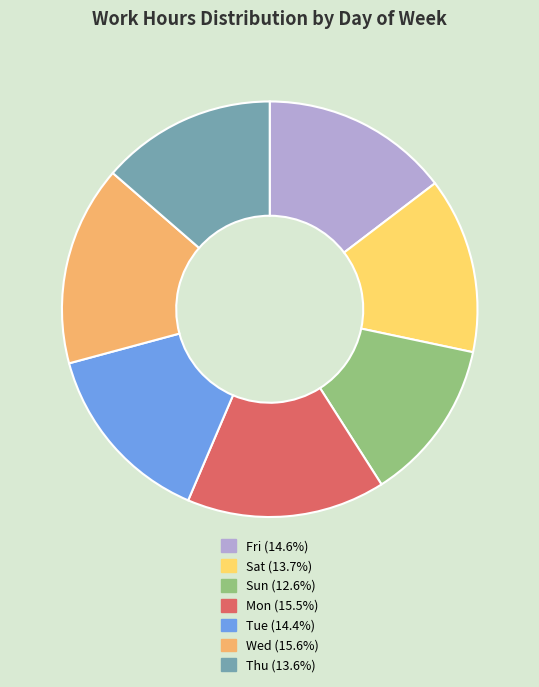

Which category has the smallest portion of the pie?

Sun